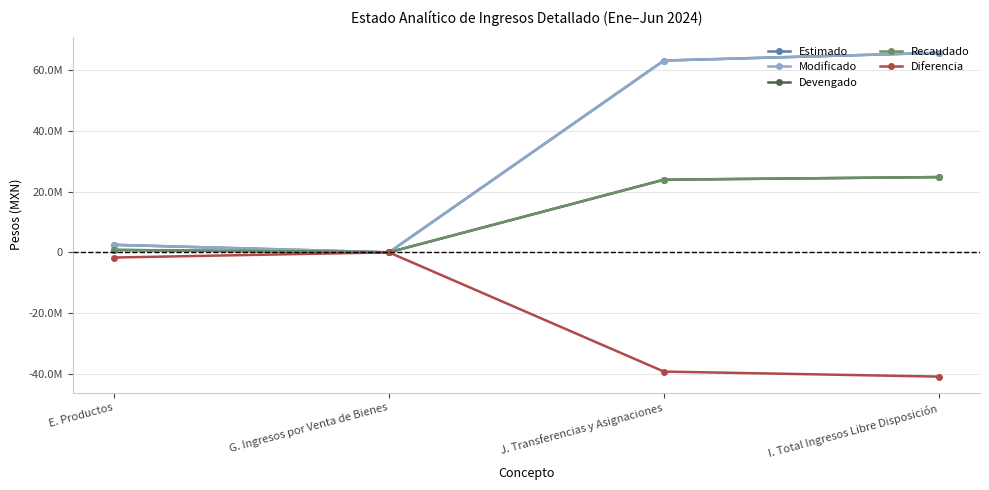

Where is the first local minimum for Modificado?

G. Ingresos por Venta de Bienes